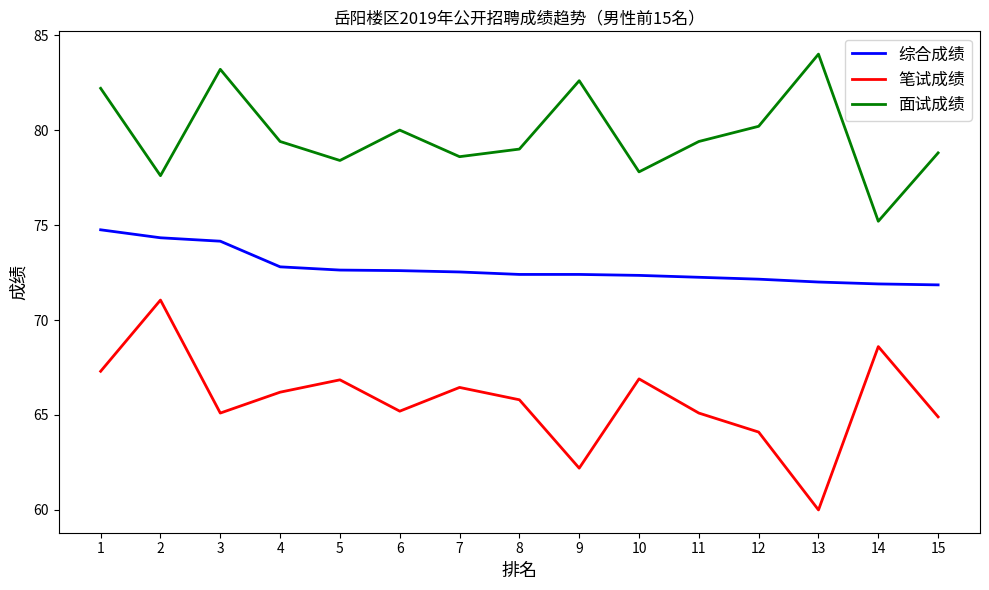

Which series has the widest spread of values?

笔试成绩